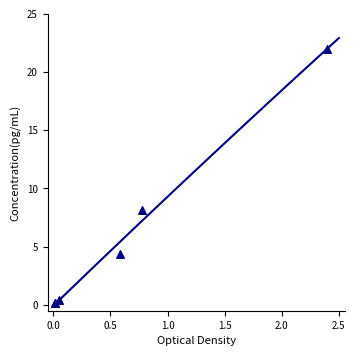

What Y value in the scatter plot is closest to 11?

8.1